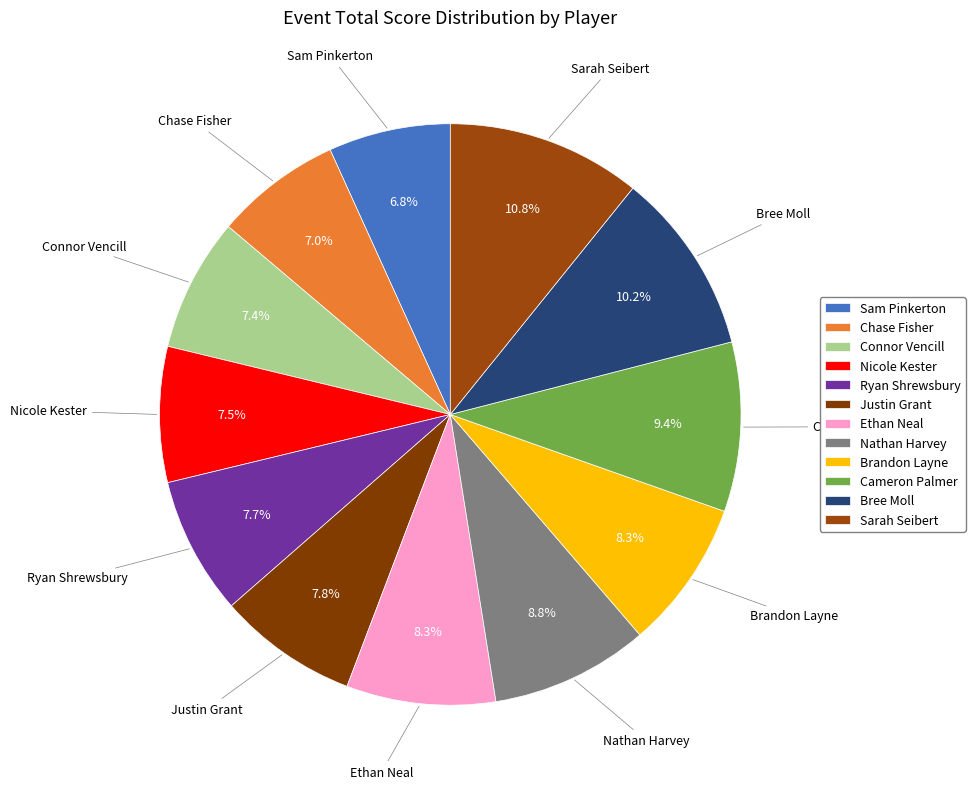

Which slice is the largest?

Sarah Seibert